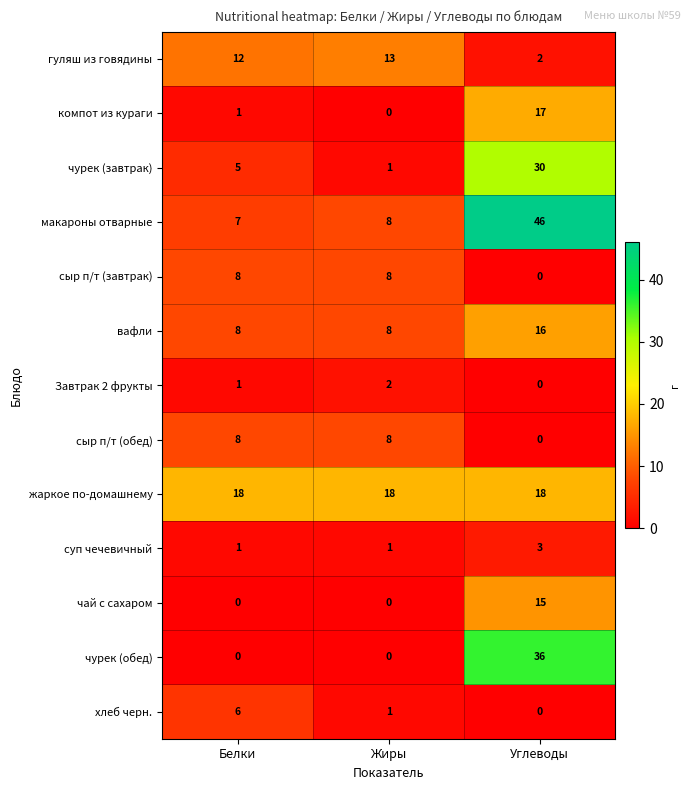

Read the макароны отварные value at Белки.

7